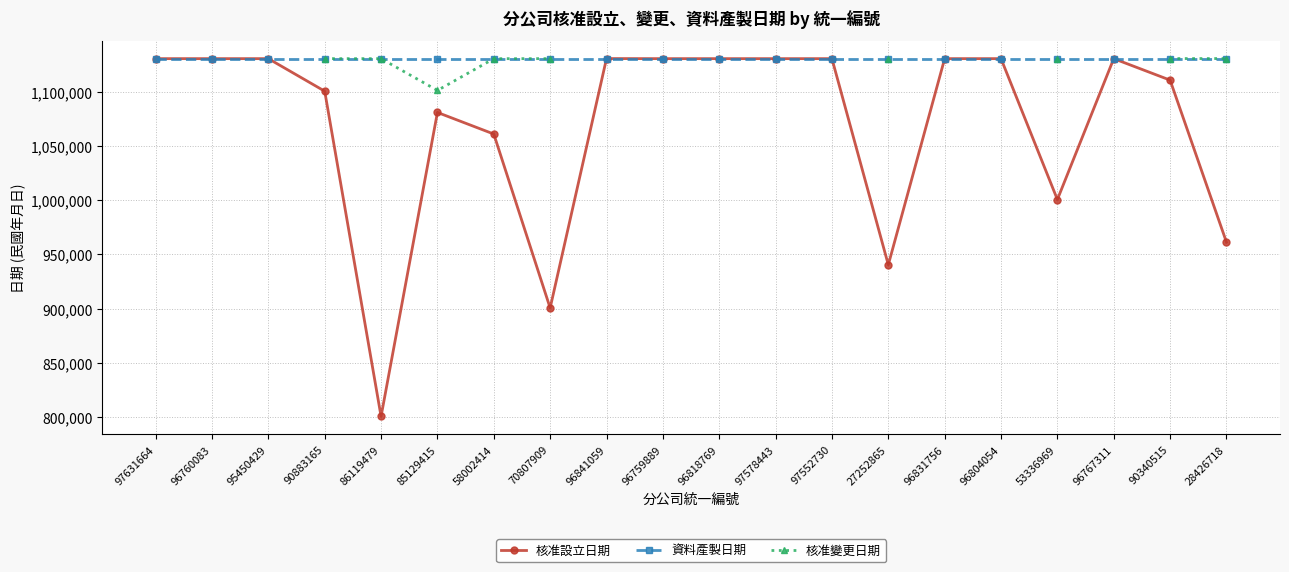

Which has a higher value, 97578443 or 95450429?

95450429